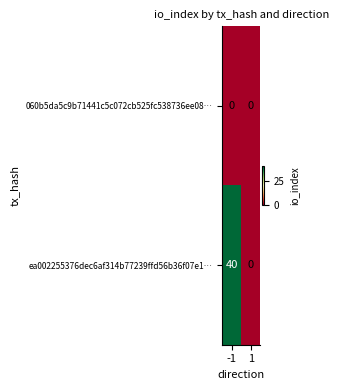

The ea002255376dec6af314b77239ffd56b36f07e1… series shows 62 at -1. True or false?

False